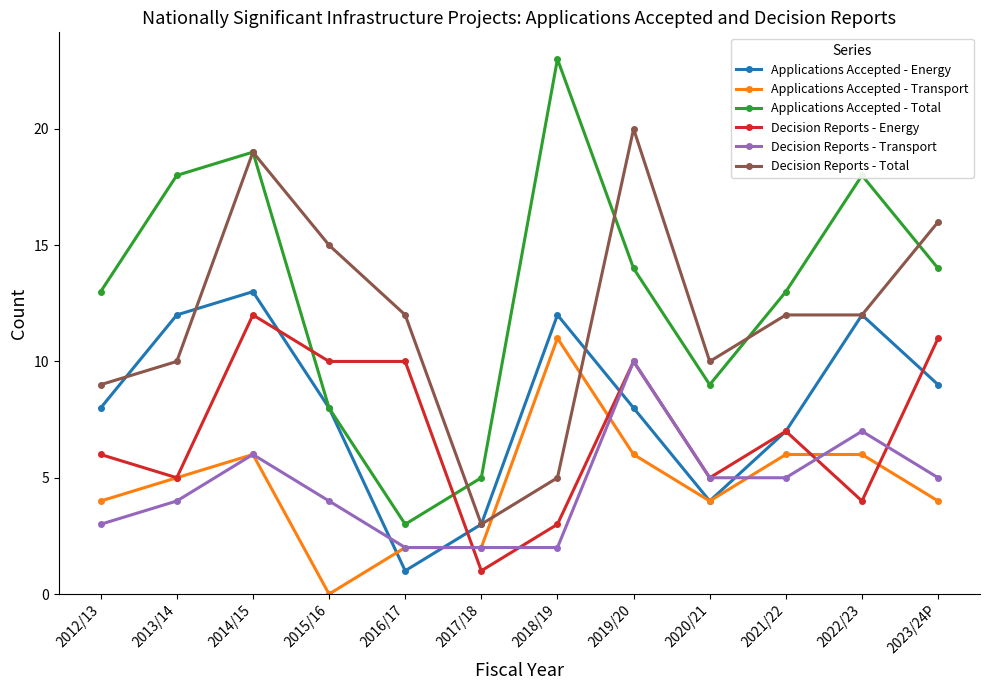

Count the number of data series in this chart.

6